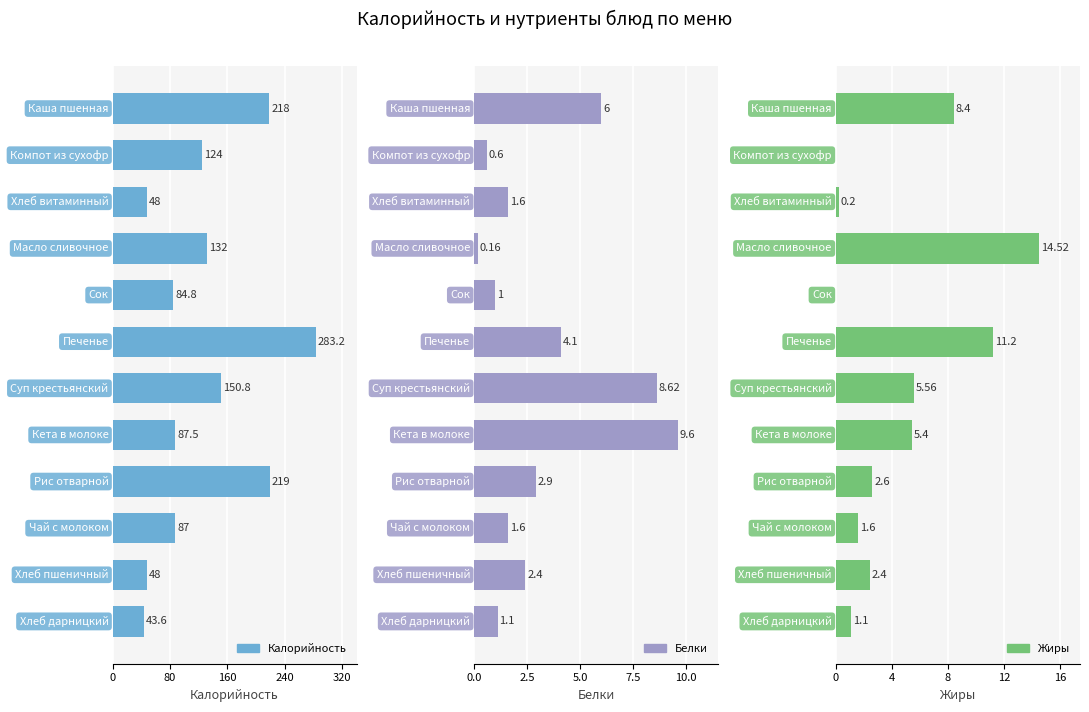

Rank the series at 240 from highest to lowest value.

Калорийность, Жиры, Белки